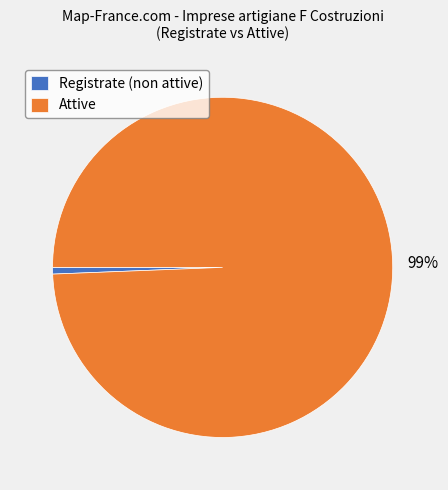

What percentage is the Registrate (non attive) slice, to the nearest percent?

1%